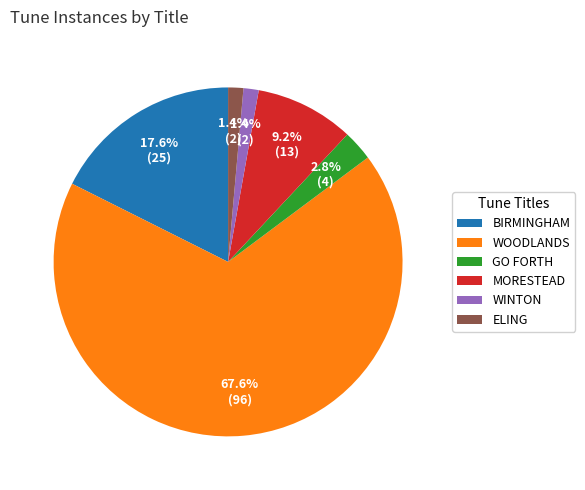

The BIRMINGHAM slice represents 24% of the pie. True or false?

False